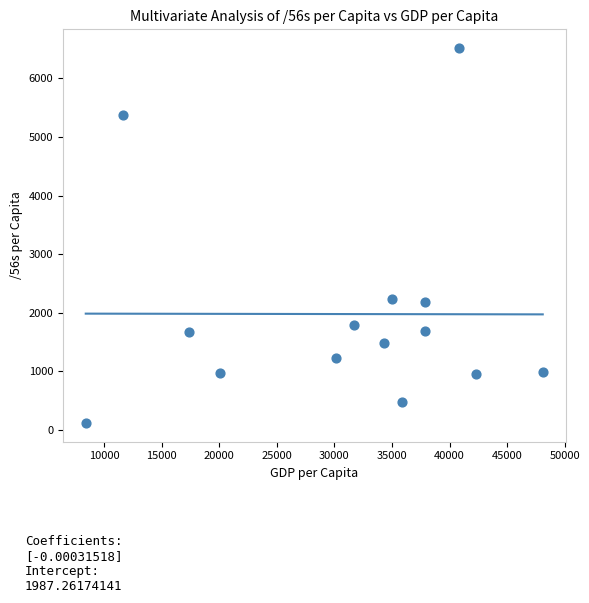

What is the range of X values (max minus min)?

39700.0